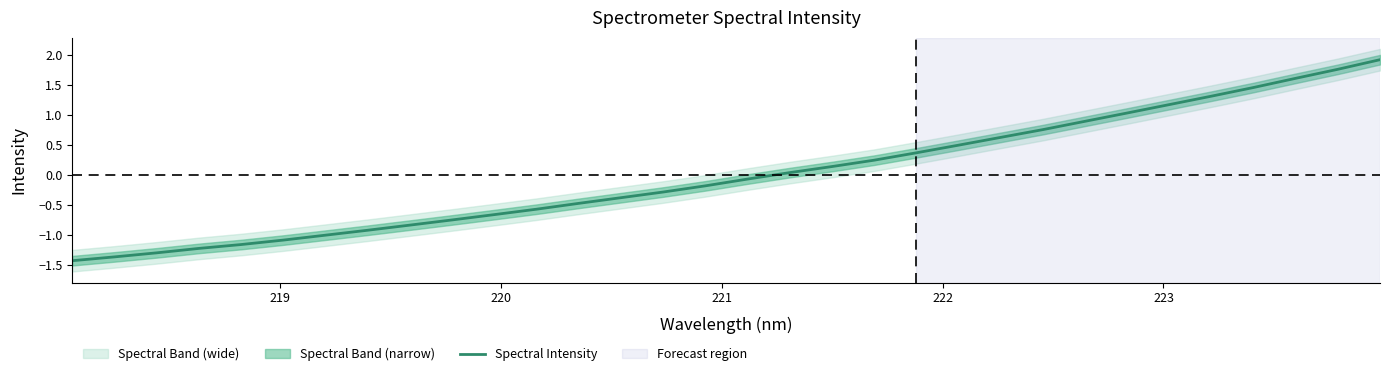

What is the lowest value of the Spectral Intensity series?

-1.4